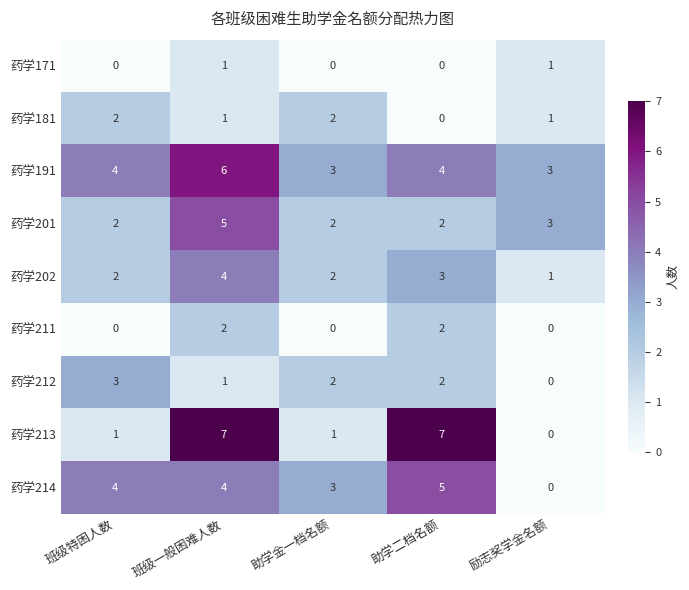

Is it true that 药学212 equals 3 at 助学金一档名额?

False